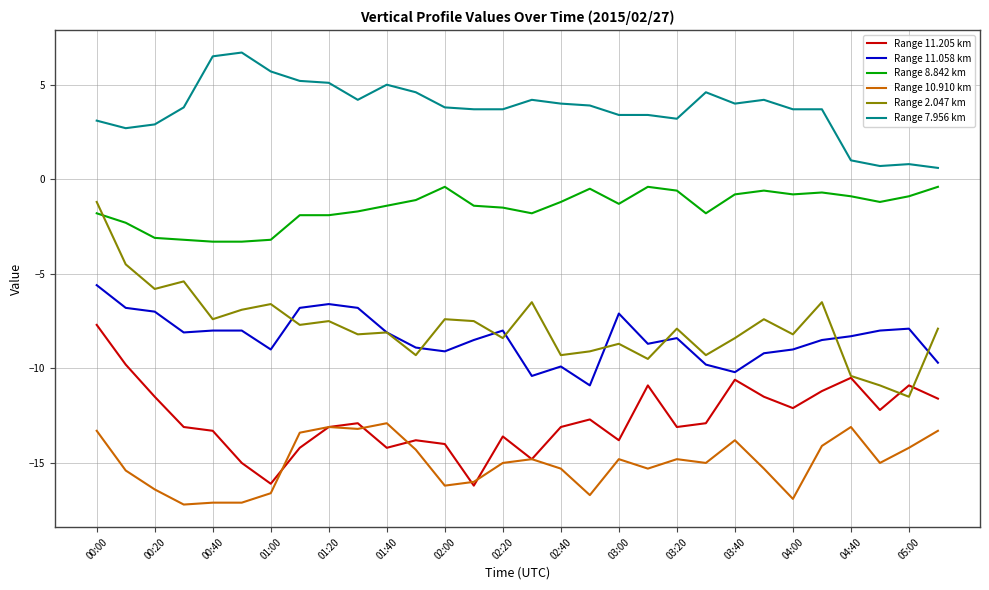

True or false: Range 7.956 km and Range 11.205 km intersect in this chart.

False